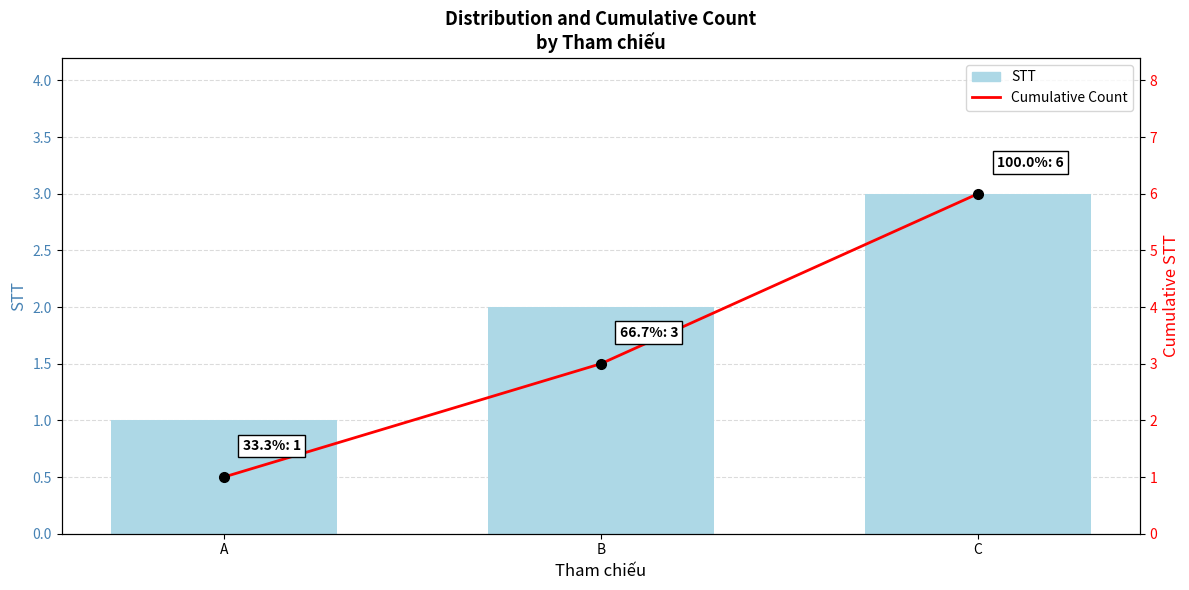

Reading left to right, what are all the values shown in this chart?

STT: 1	2	3
Cumulative Count: 1	3	6